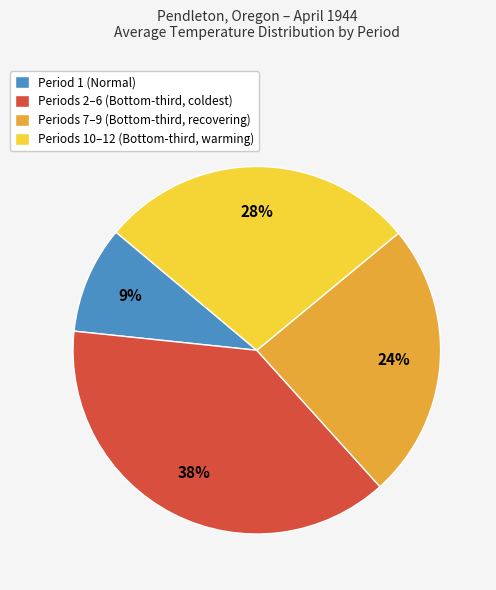

Count the number of slices in the pie.

4